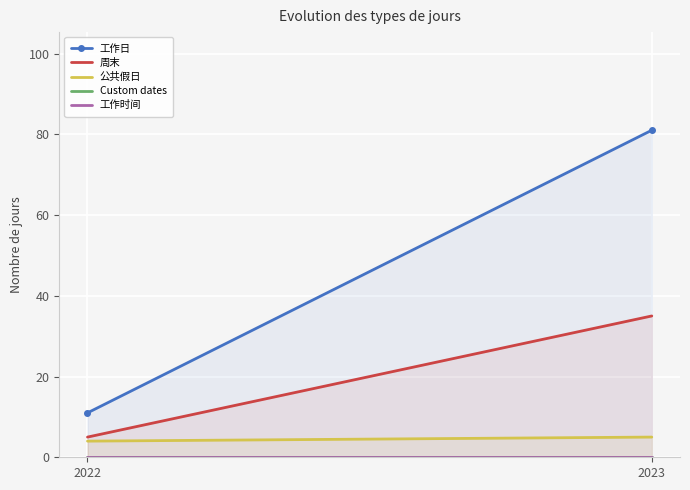

Rank the series at 2023 from highest to lowest value.

工作日, 周末, 公共假日, Custom dates, 工作时间